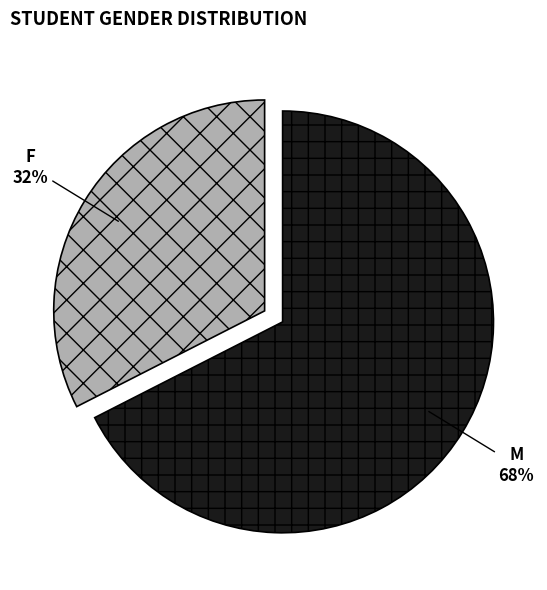

To the nearest percent, what is the combined percentage of F and M?

100%